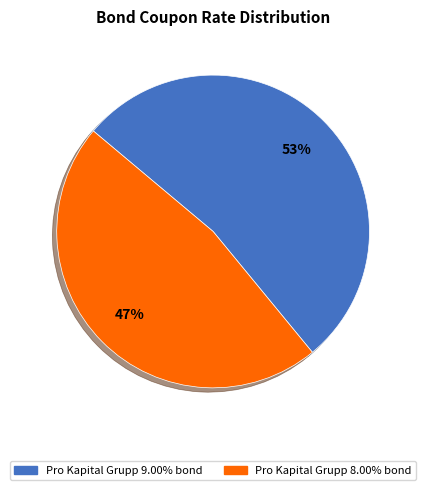

To the nearest percent, what is the difference between the Pro Kapital Grupp 8.00% bond and Pro Kapital Grupp 9.00% bond slice percentages?

6%